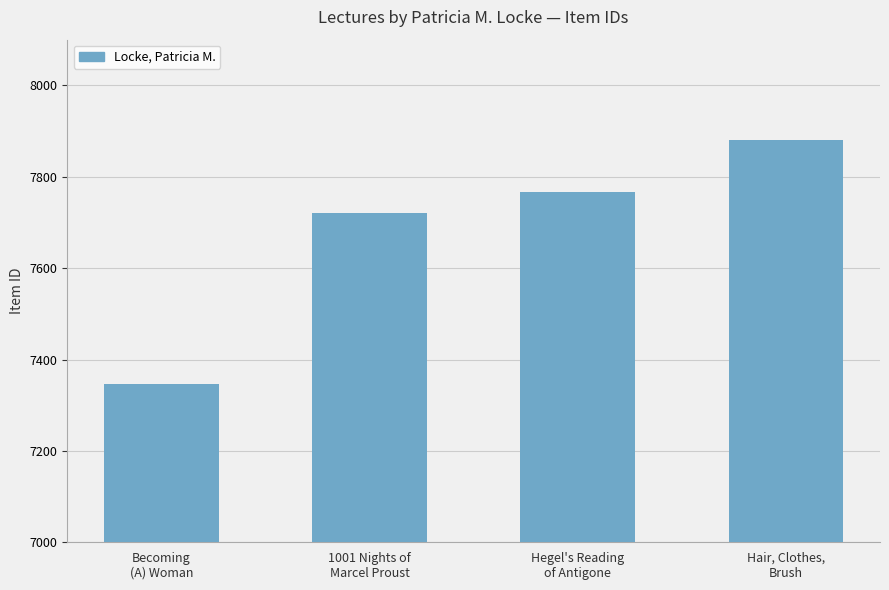

Reading right to left, extract all data points from this chart.

7881	7766	7721	7347